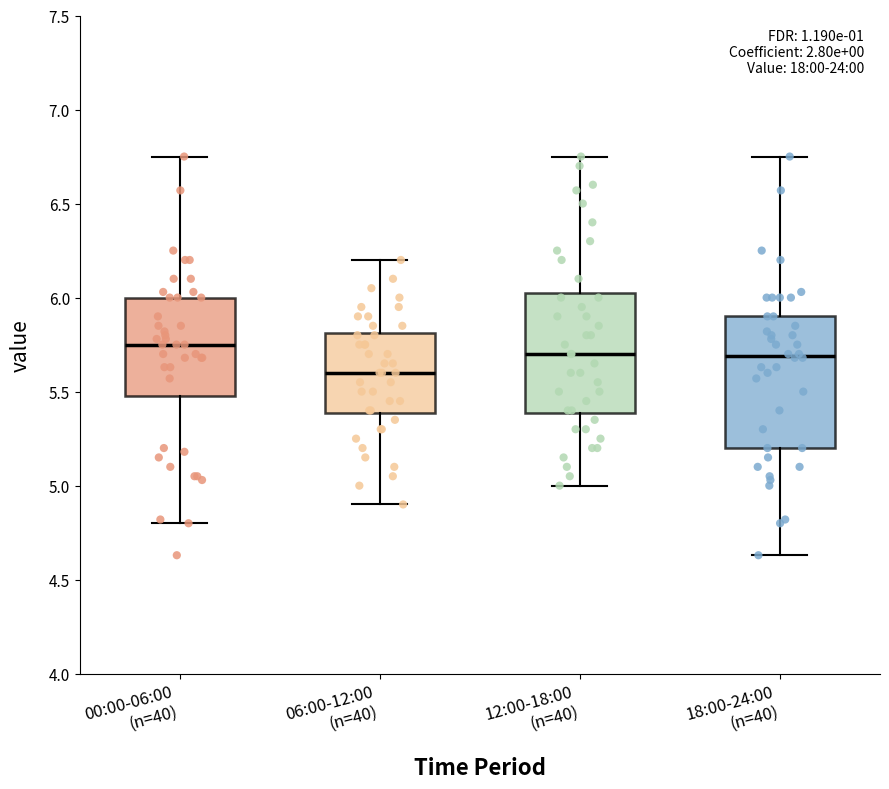

Which box's median line is the lowest?

06:00-12:00 (n=40)